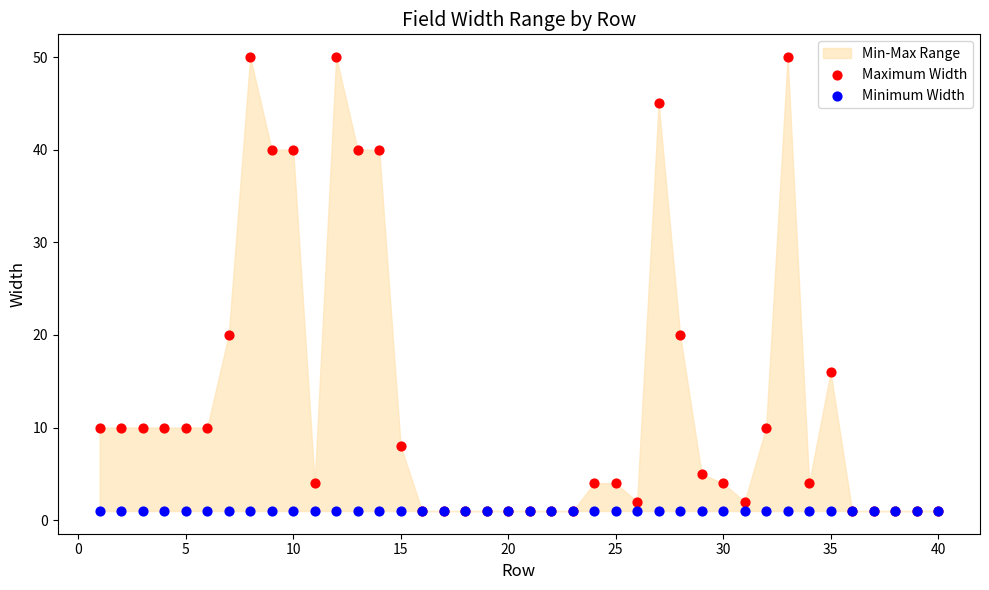

Which series reaches the minimum Y coordinate?

Maximum Width